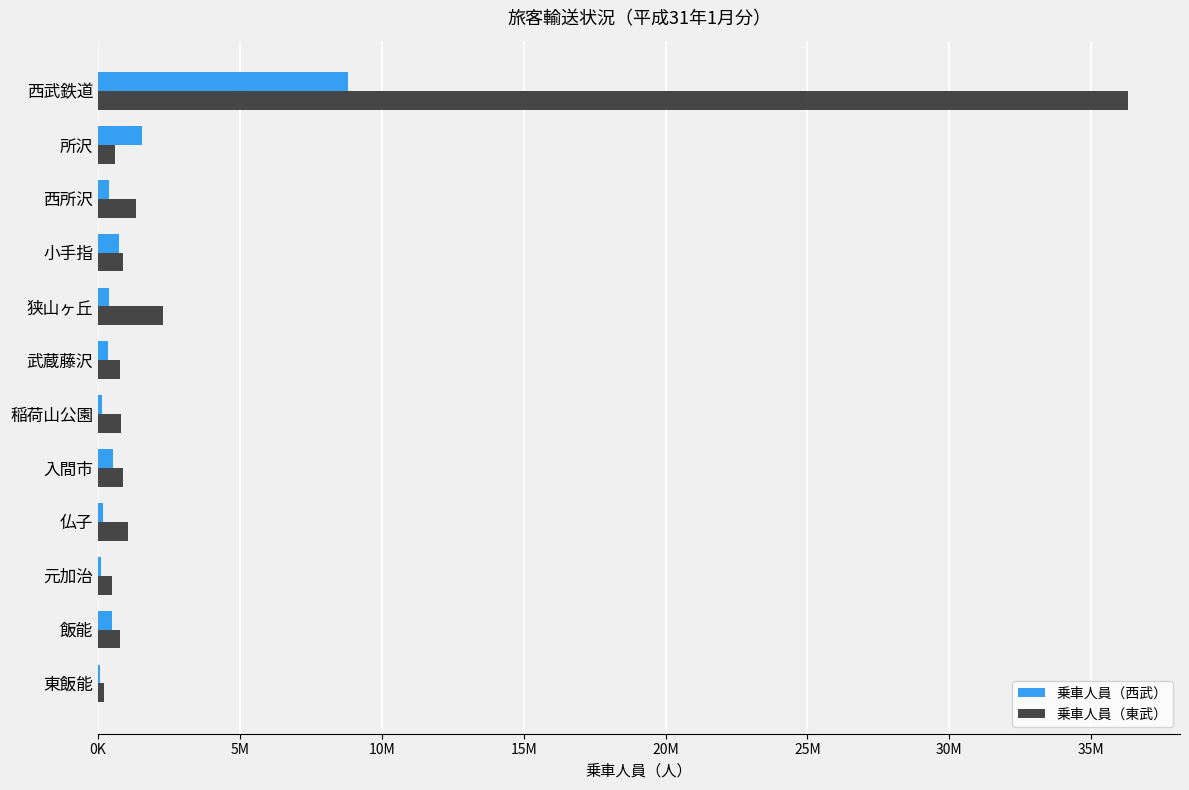

Reading left to right, transcribe all the data shown in this chart.

乗車人員（西武）: 8798503	1544097	383658	736912	385453	366262	136292	512258	166604	106824	481725	81174
乗車人員（東武）: 36314528	588406	1339838	898484	2284780	768339	807833	884851	1071951	479327	782980	206533